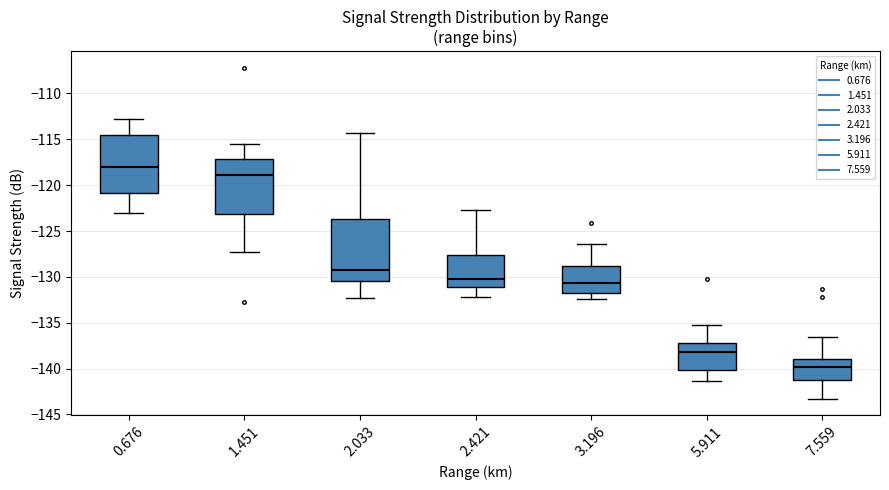

Reading left to right, read every box against the y-axis: the position of its median line, the range the box covers, and the ends of its whiskers. The values are not printed on the chart, so give them approximately, as read against the axis.

0.676: median -118.0, box -121.0 to -114.5, whiskers -123.0 to -113.0
1.451: median -119.0, box -123.0 to -117.0, whiskers -127.5 to -115.5
2.033: median -129.5, box -130.5 to -123.5, whiskers -132.5 to -114.5
2.421: median -130.0, box -131.0 to -127.5, whiskers -132.0 to -122.5
3.196: median -130.5, box -131.5 to -129.0, whiskers -132.5 to -126.5
5.911: median -138.0, box -140.0 to -137.0, whiskers -141.5 to -135.5
7.559: median -140.0, box -141.0 to -139.0, whiskers -143.5 to -136.5